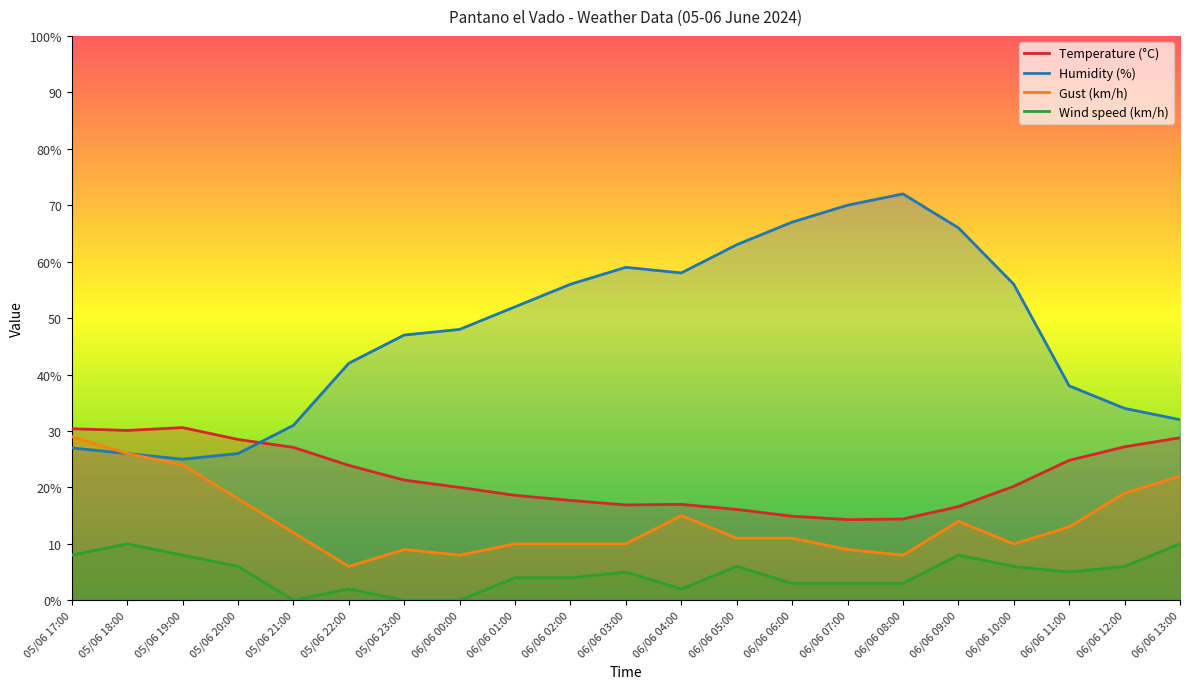

What is the lowest value of the Humidity (%) series?

25.0